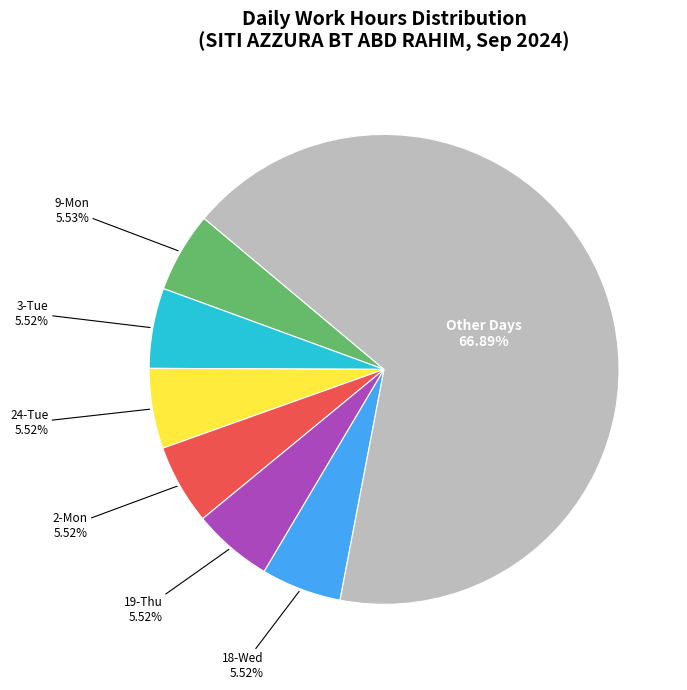

Is there any slice that represents more than half of the pie?

Yes